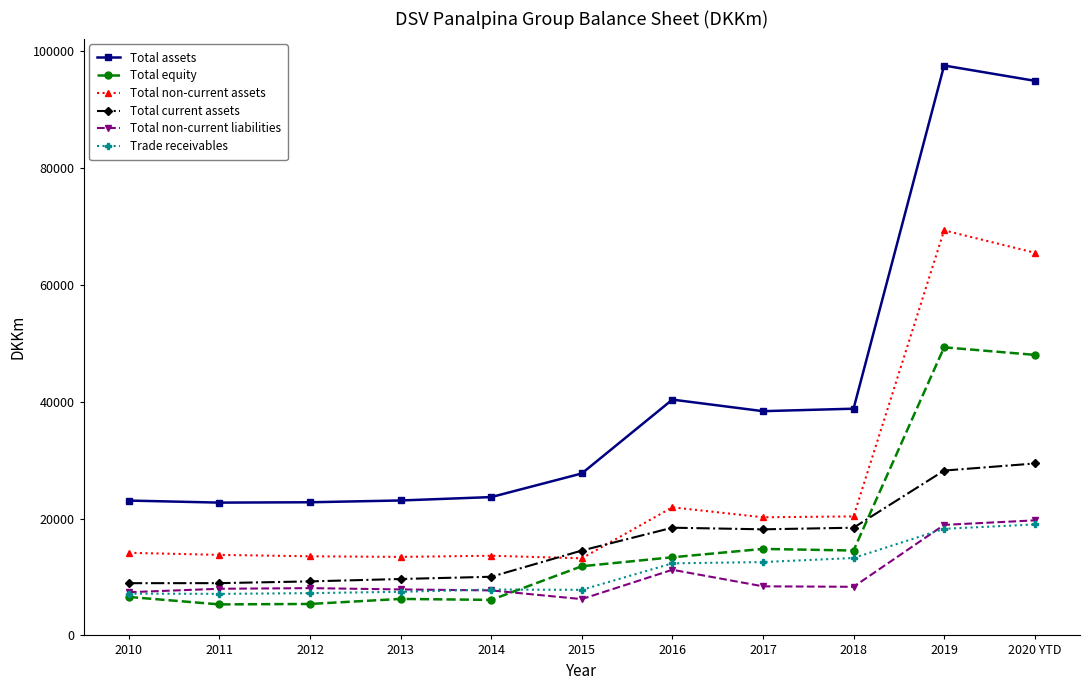

The value of Trade receivables at 2017 is 3048.0. True or false?

False